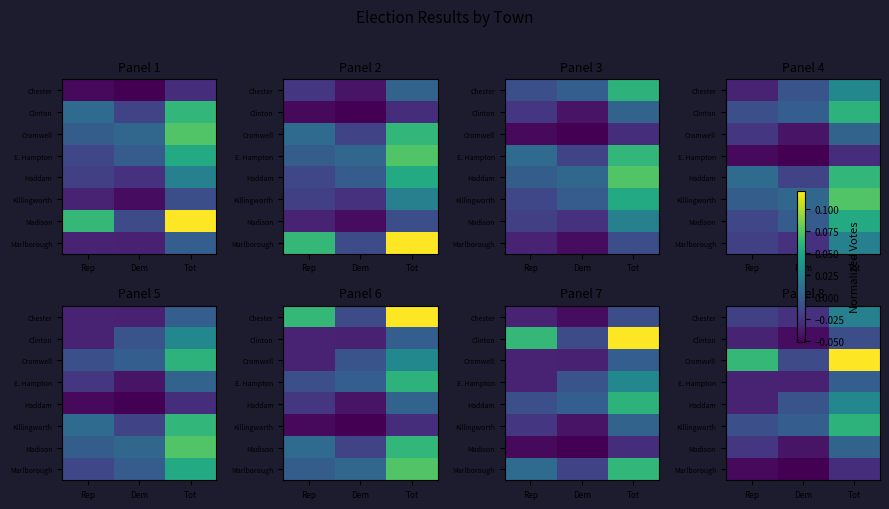

Rank the series by their maximum value, from lowest to highest.

Marlborough, Clinton, E. Hampton, Madison, Chester, Haddam, Killingworth, Cromwell